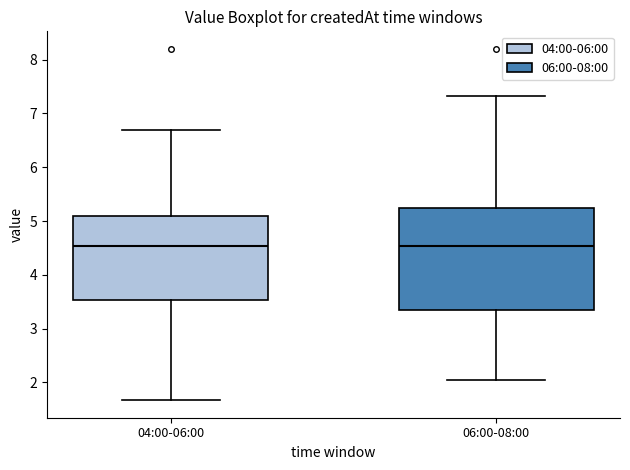

Reading left to right, read every box against the y-axis: the position of its median line, the range the box covers, and the ends of its whiskers. The values are not printed on the chart, so give them approximately, as read against the axis.

04:00-06:00: median 4.5, box 3.5 to 5.1, whiskers 1.7 to 6.7
06:00-08:00: median 4.5, box 3.3 to 5.3, whiskers 2.1 to 7.3